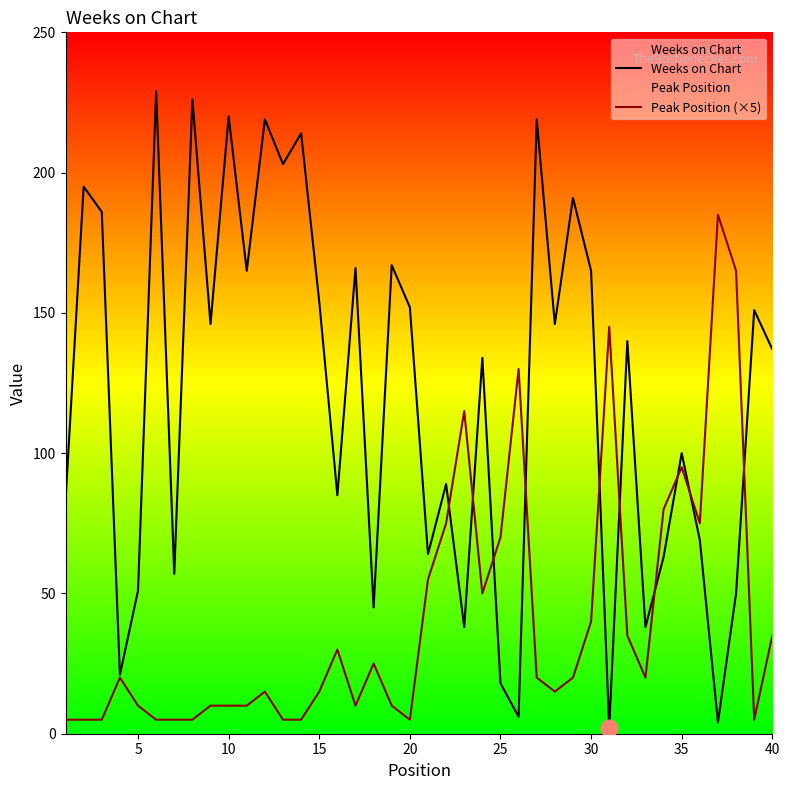

Rank the series by their maximum value, from lowest to highest.

Peak Position (×5), Weeks on Chart